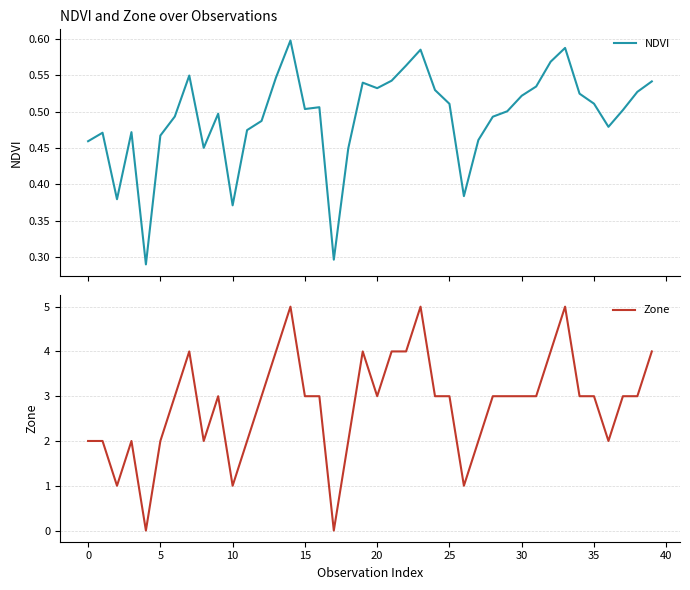

What is the approximate value of NDVI at 12?

0.5